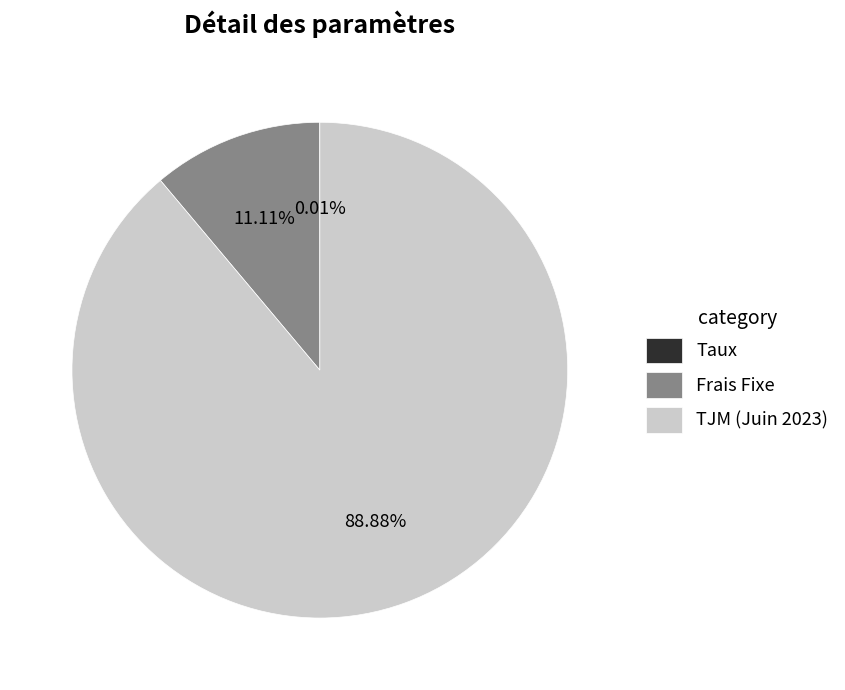

Does TJM (Juin 2023) account for over 50% of the chart?

Yes